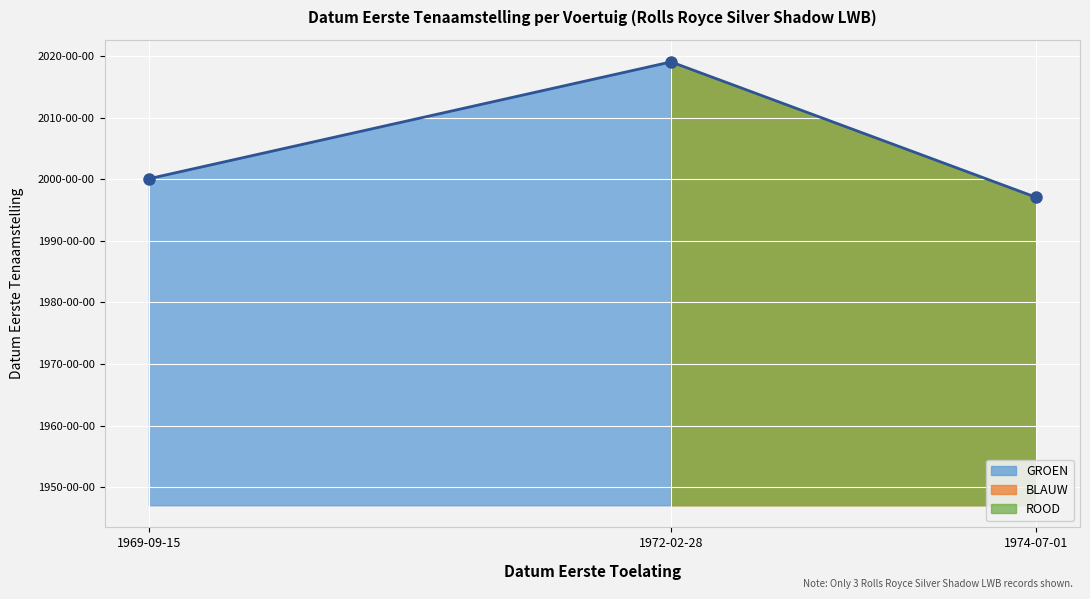

Reading left to right, list all the values displayed in this chart.

1969-09-15=20000712	1972-02-28=20190301	1974-07-01=19970818